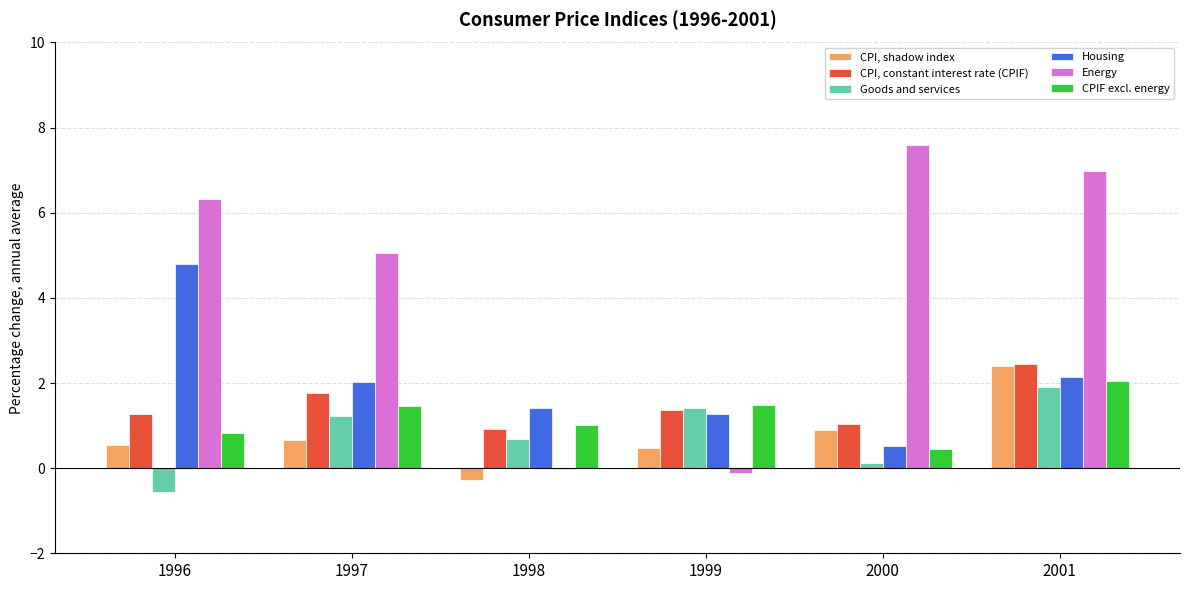

What is the difference between the Housing values at 1999 and 1997?

0.8